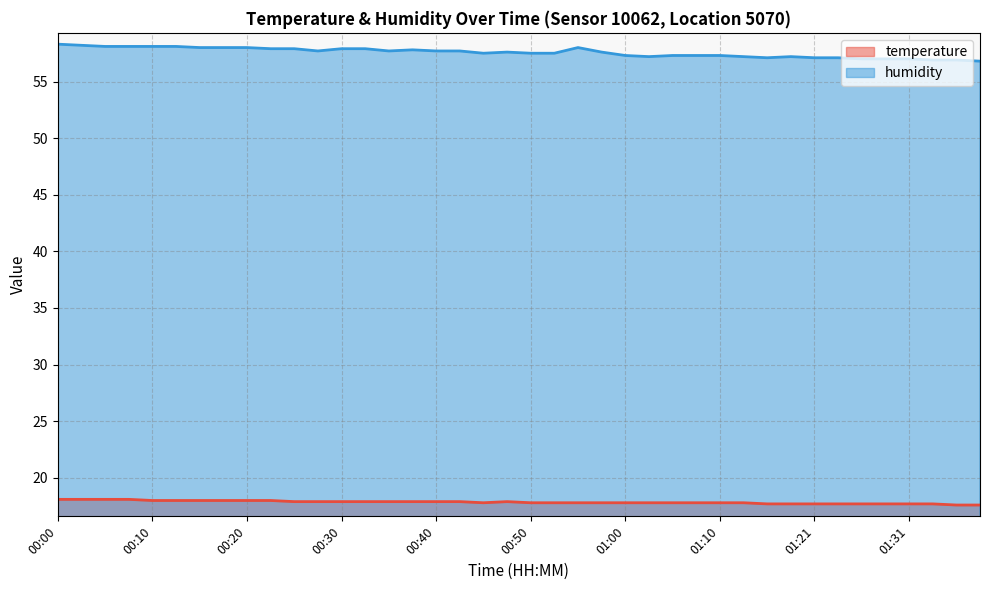

What is the spread (max minus min) of values at 00:23?

39.9